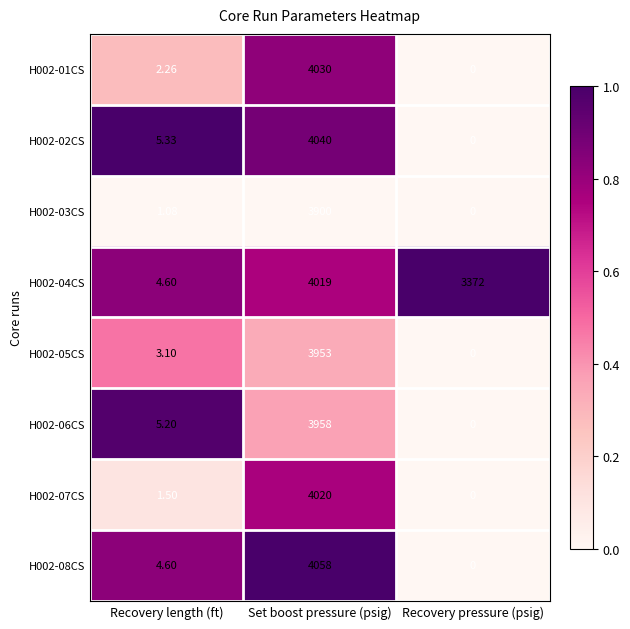

Which series changed the most between Recovery length (ft) and Set boost pressure (psig)?

H002-08CS